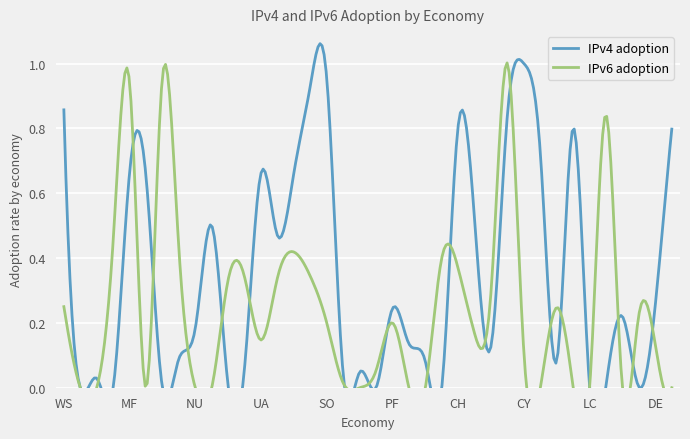

How many lines are shown in the chart?

2